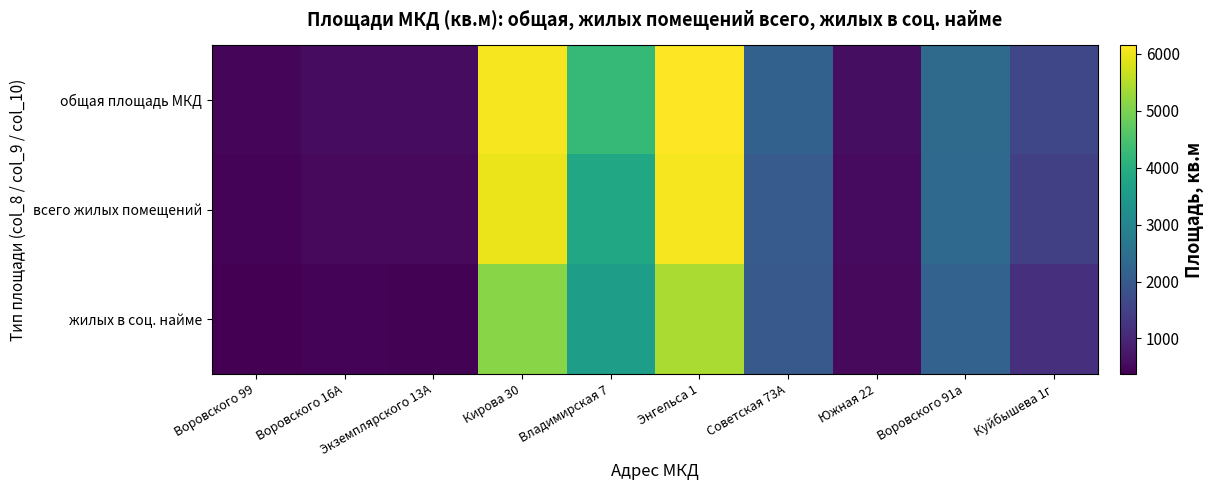

List the series in order of their overall mean, highest first.

общая площадь МКД, всего жилых помещений, жилых в соц. найме